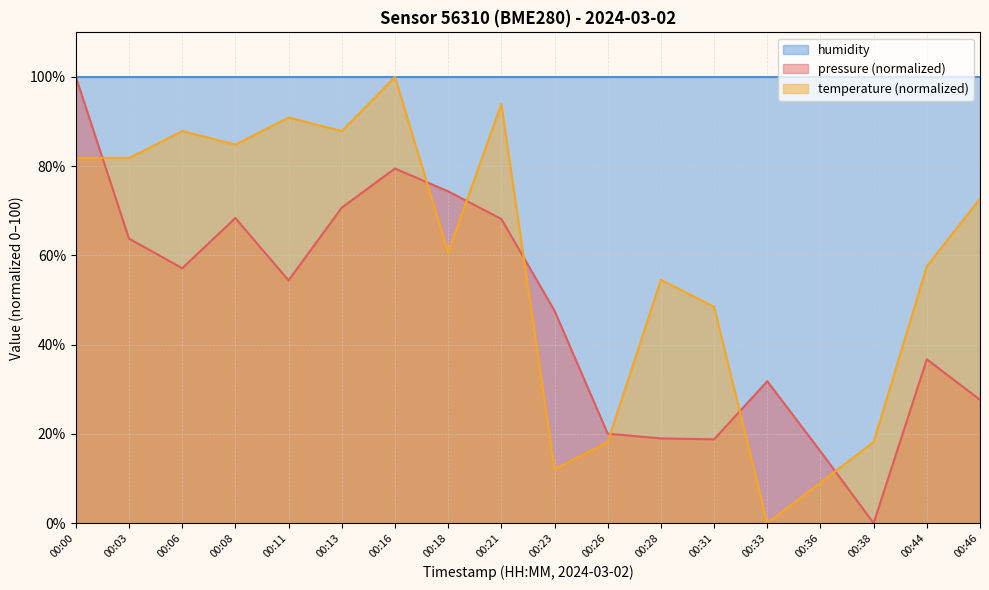

List the labels in order of temperature value, smallest first.

00:33, 00:36, 00:23, 00:26, 00:38, 00:31, 00:28, 00:44, 00:18, 00:46, 00:00, 00:03, 00:08, 00:06, 00:13, 00:11, 00:21, 00:16